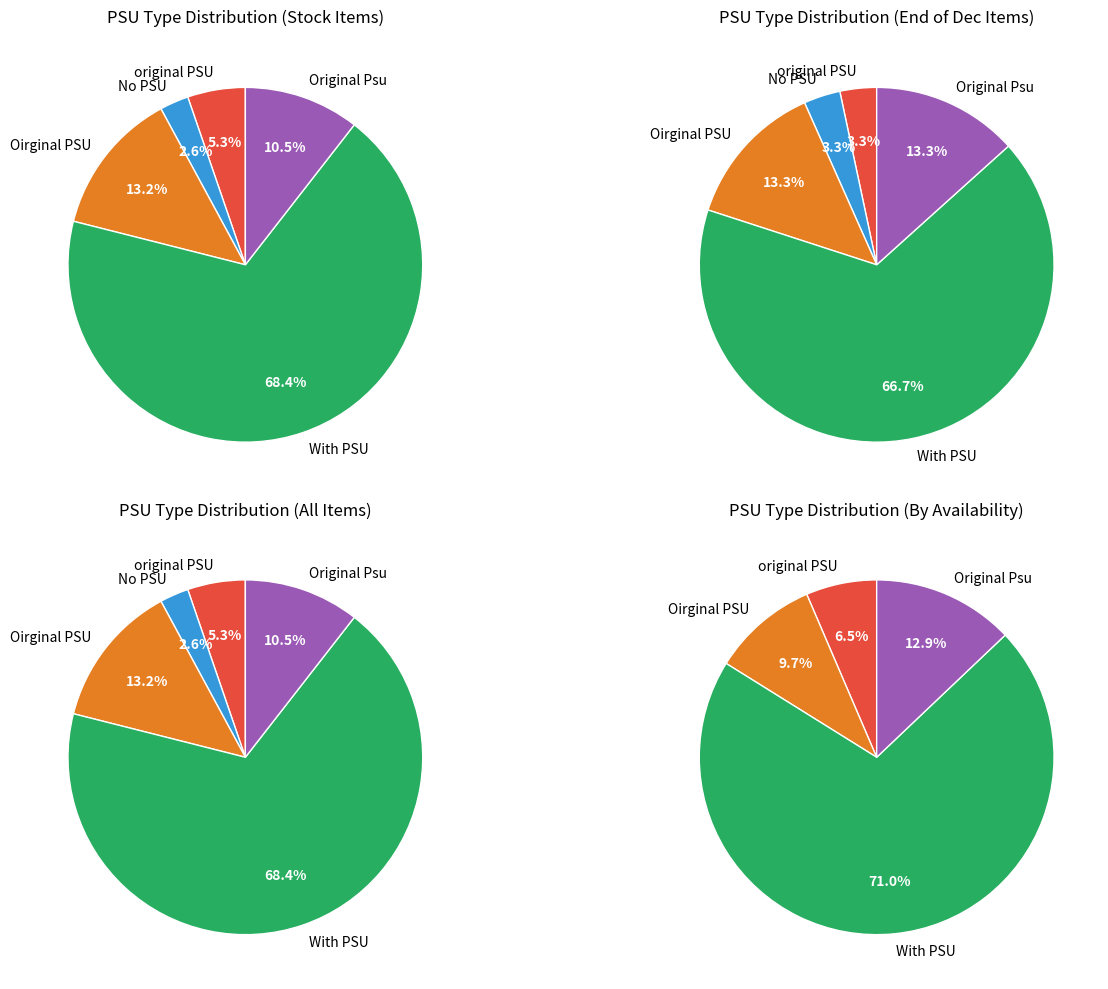

To the nearest percent, what is the average slice percentage?

20%